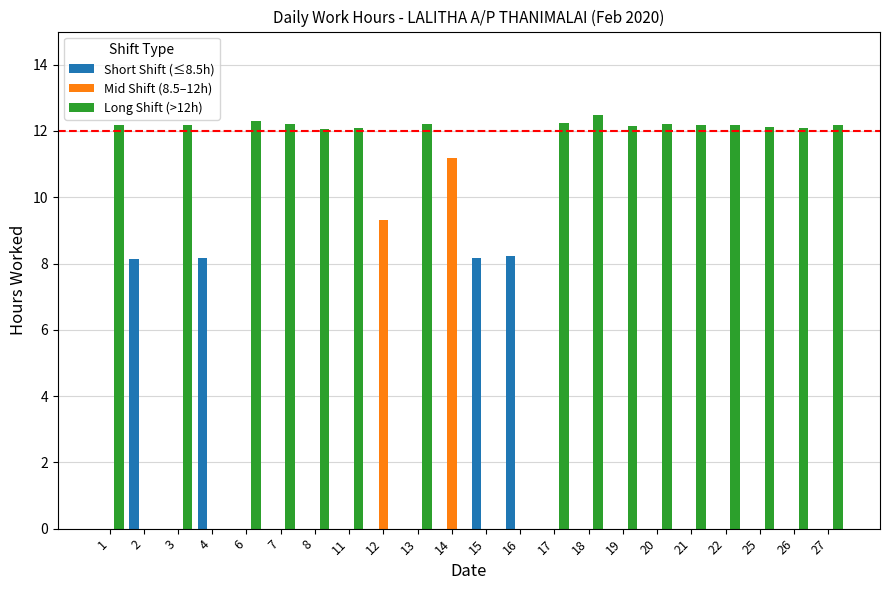

What is the maximum value for Long Shift (>12h)?

12.5